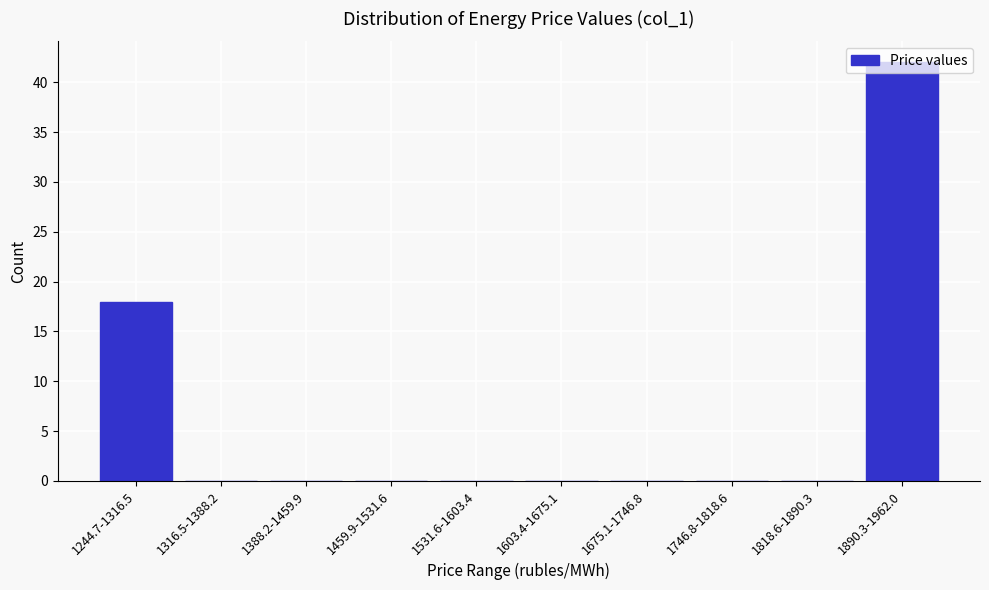

Which has a higher value, 1890.3-1962.0 or 1675.1-1746.8?

1890.3-1962.0